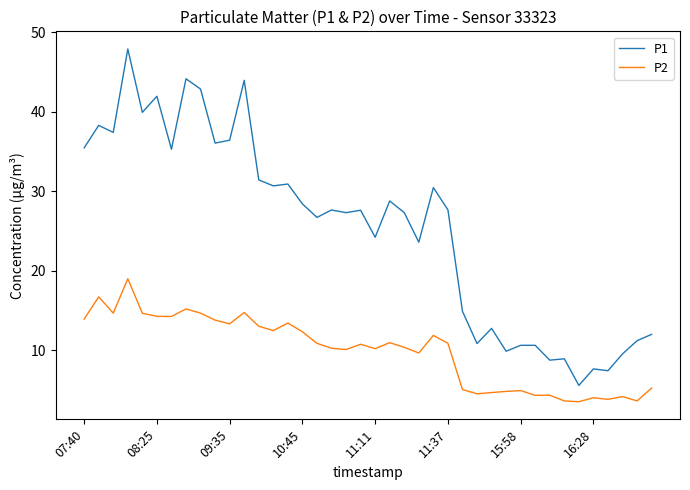

True or false: P2 and P1 cross at least once.

False